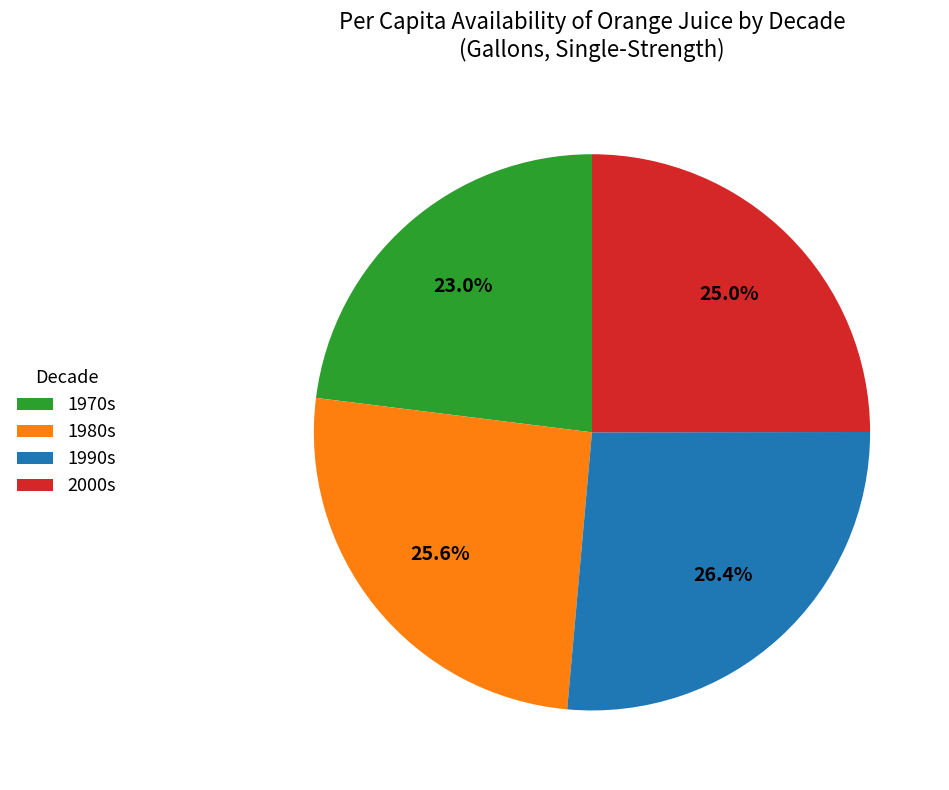

Rank the categories by value from lowest to highest.

1970s, 2000s, 1980s, 1990s